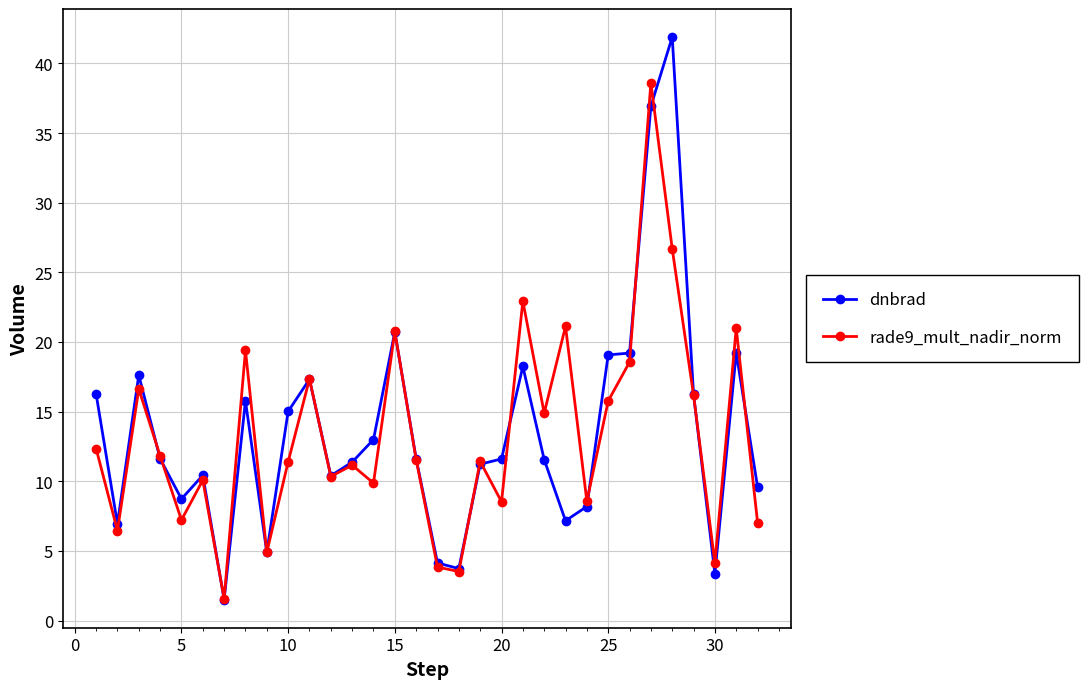

What is the maximum value for dnbrad?

41.9